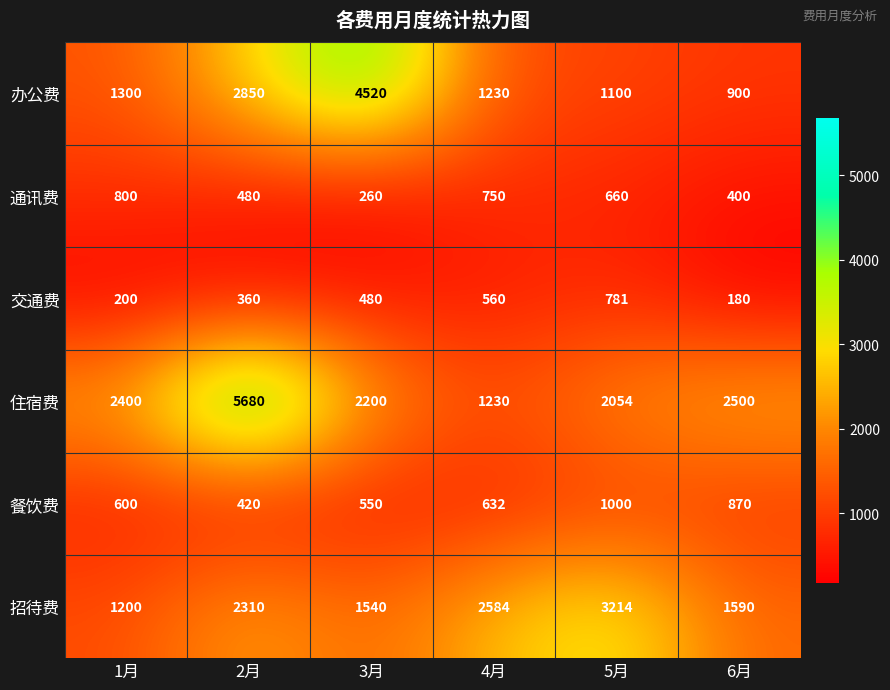

Is it true that 通讯费 equals 427 at 1月?

False